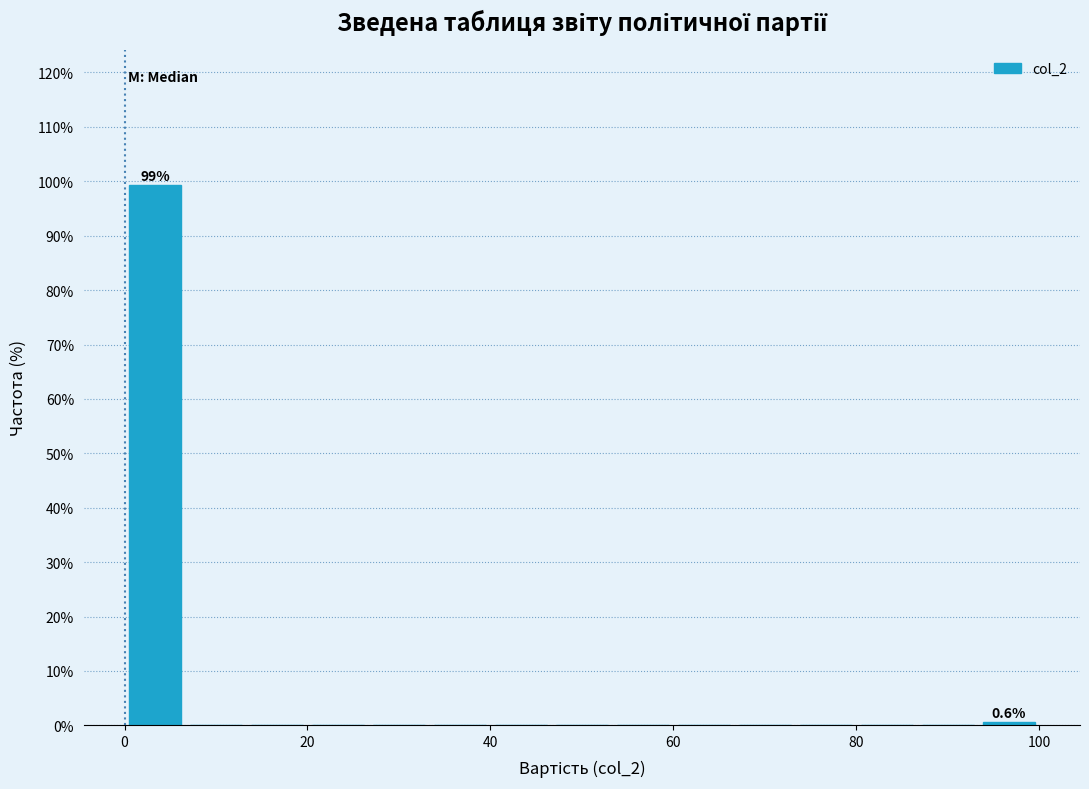

Read against the x-axis, roughly where is the centre of the tallest bar?

4